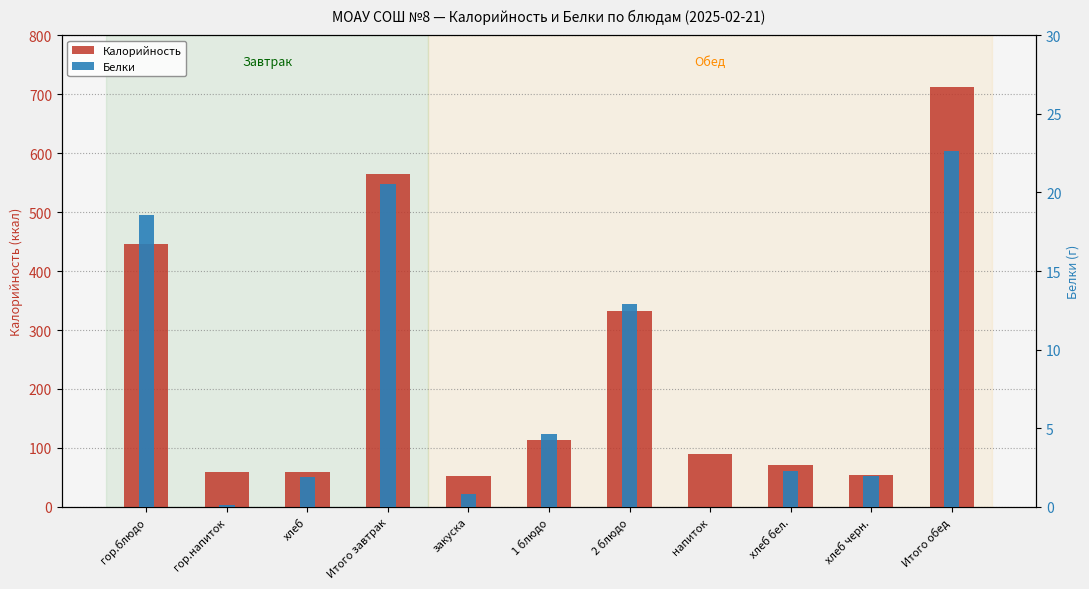

How many data points in Калорийность are less than 89?

5